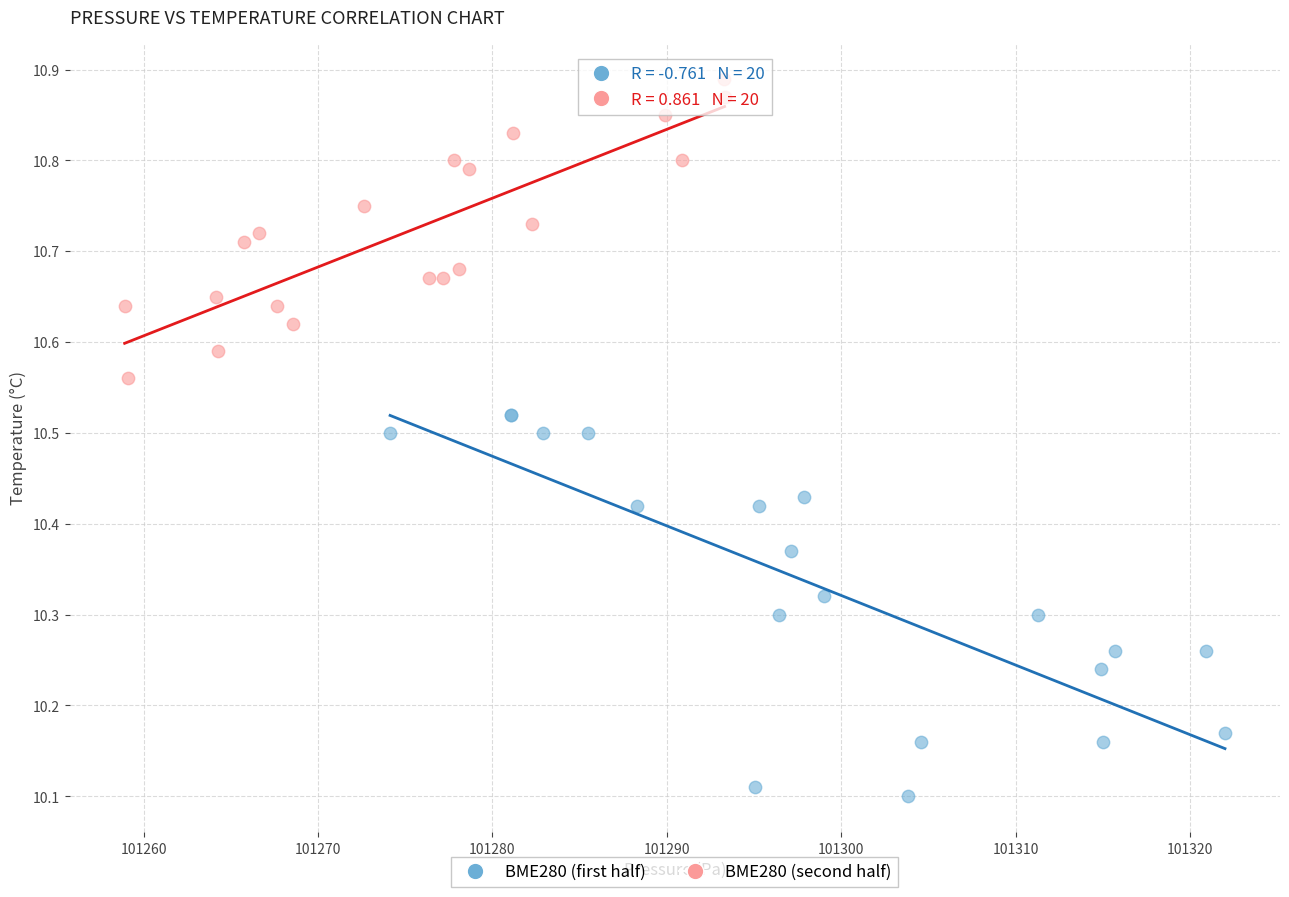

Which series reaches the maximum Y coordinate?

BME280 (second half)